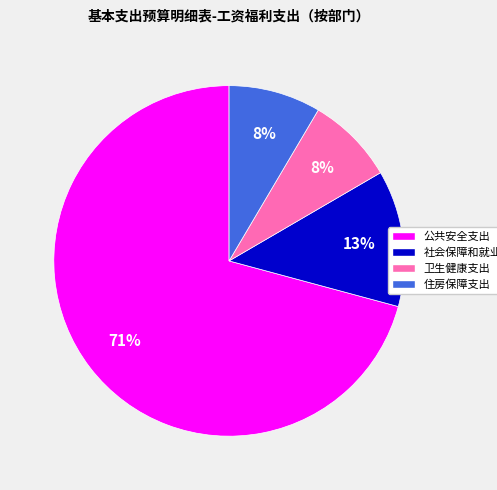

What is the largest slice in the pie chart?

公共安全支出